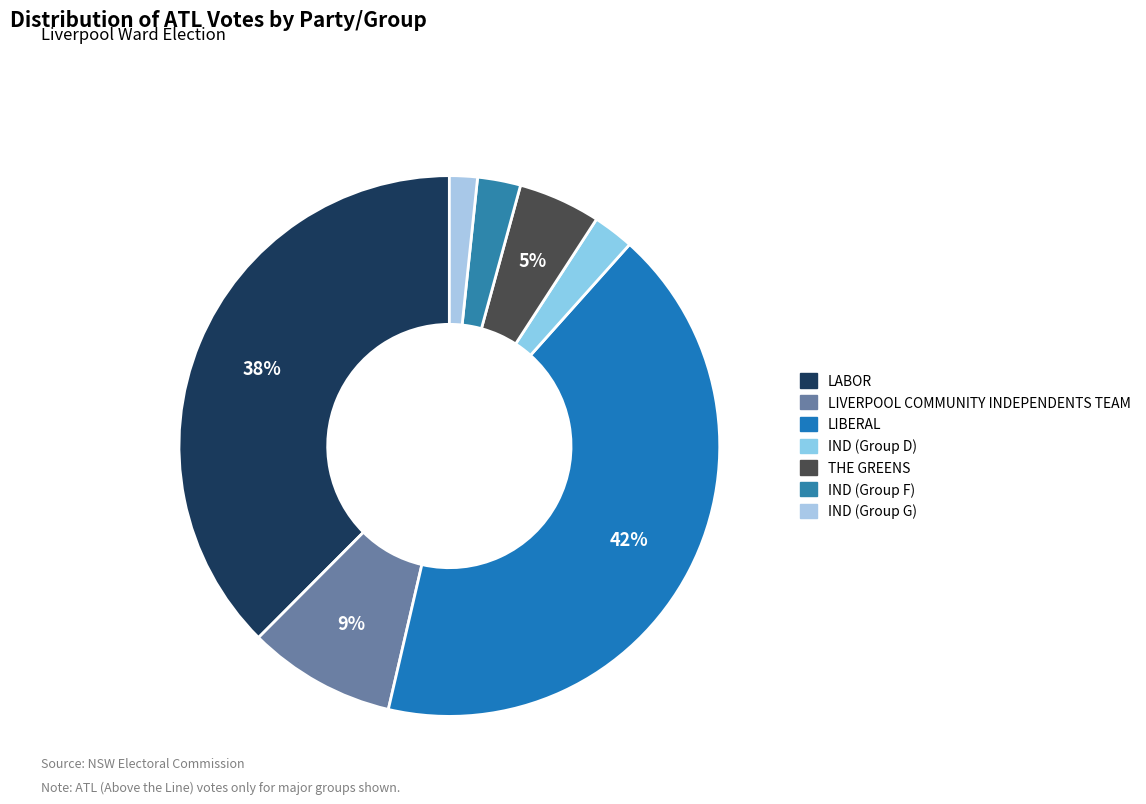

To the nearest percent, what percentage of the pie is LIBERAL?

42%